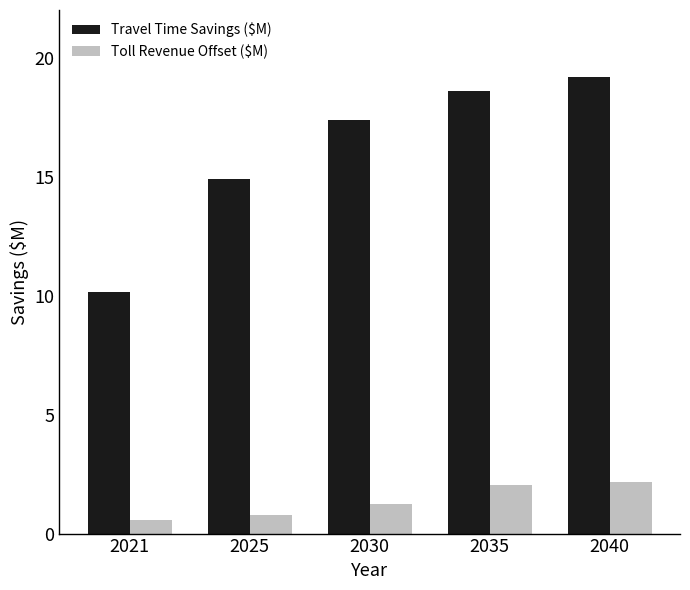

What is the difference between the maximum and minimum values in the Toll Revenue Offset ($M) series?

1.6